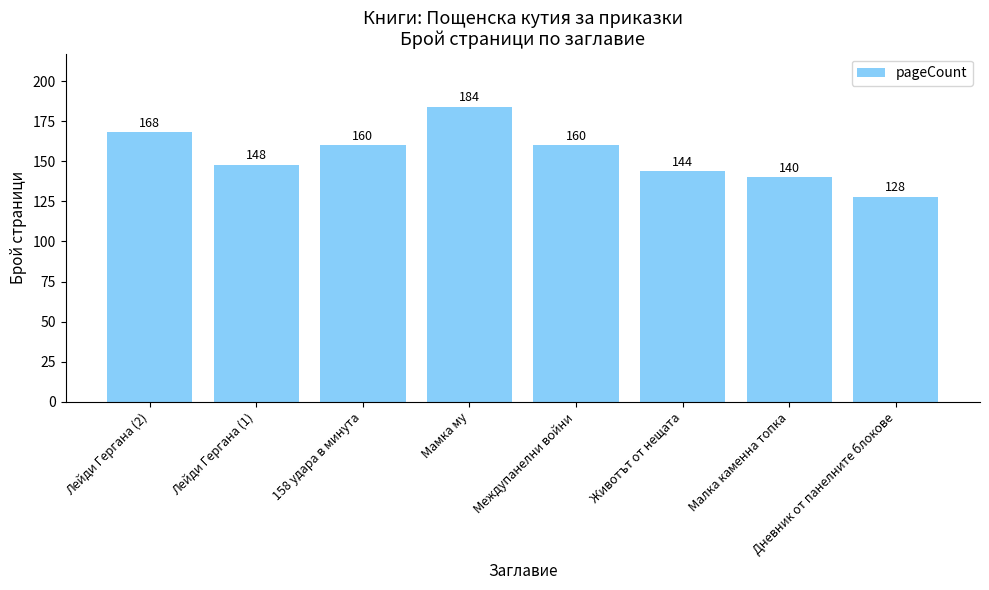

Which has a higher value, Лейди Гергана (2) or Мамка му?

Мамка му